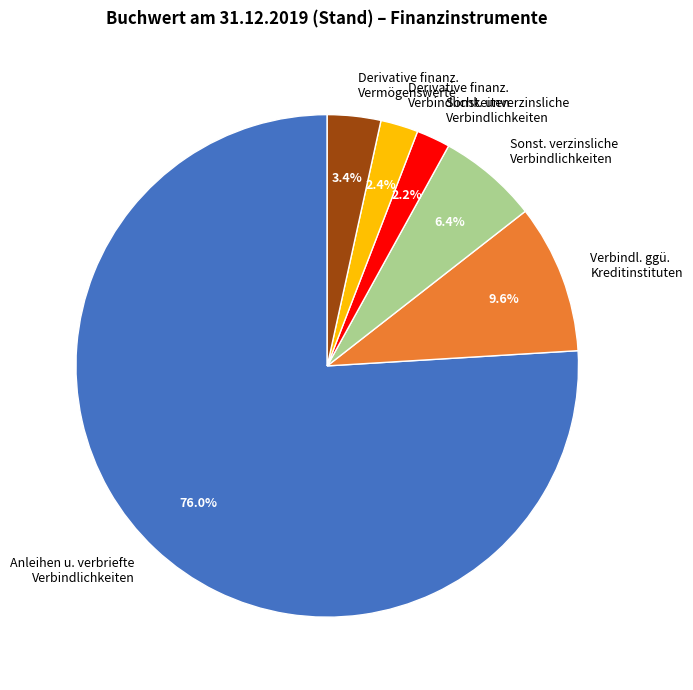

What is the largest slice in the pie chart?

Anleihen u. verbriefte Verbindlichkeiten